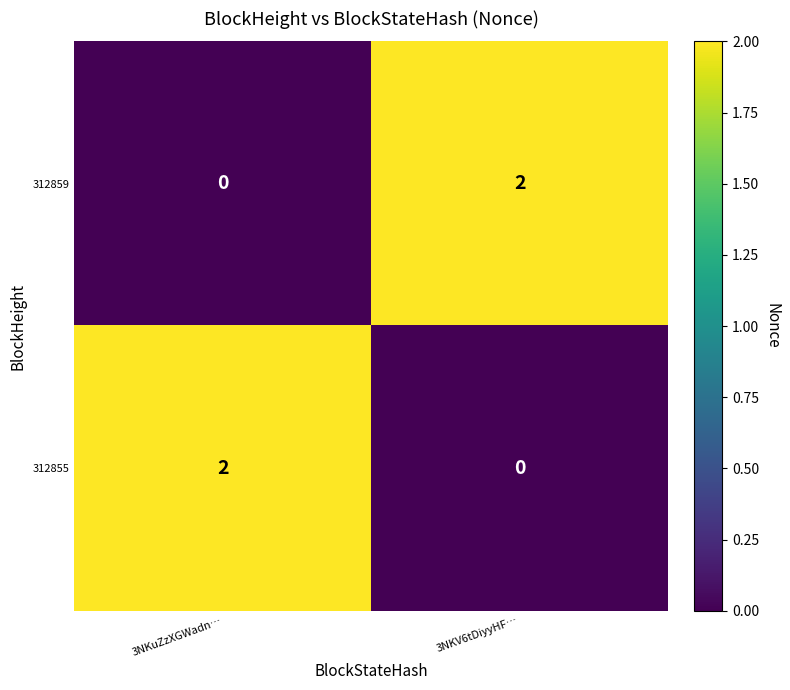

Which category has the lowest value in the 312859 series?

3NKuZzXGWadn…